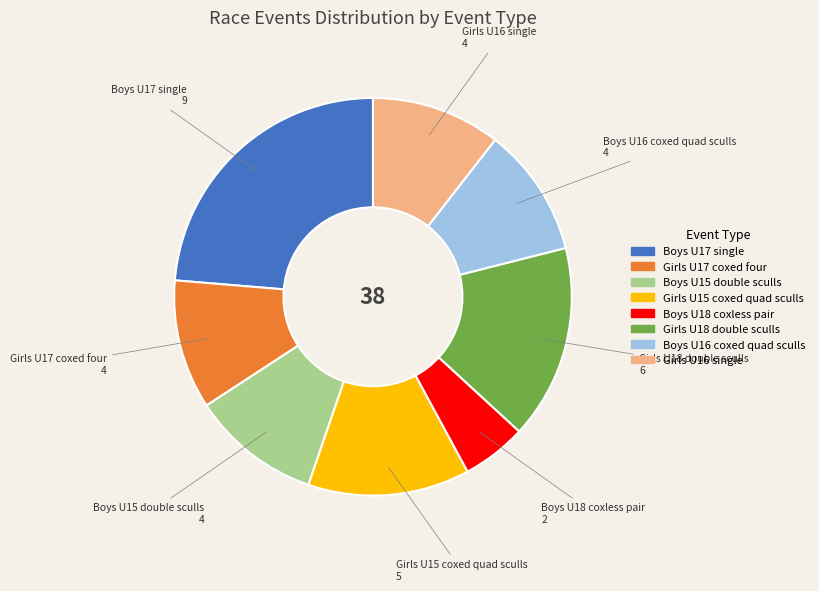

Does Boys U16 coxed quad sculls represent more than half of the total?

No